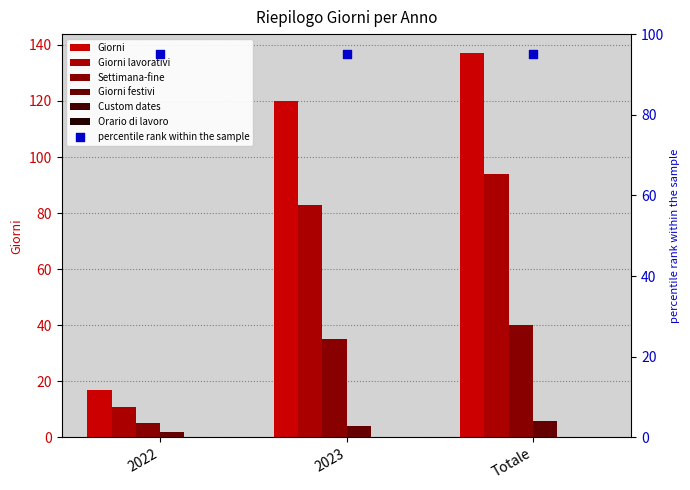

Which series has the largest total across all categories?

Giorni